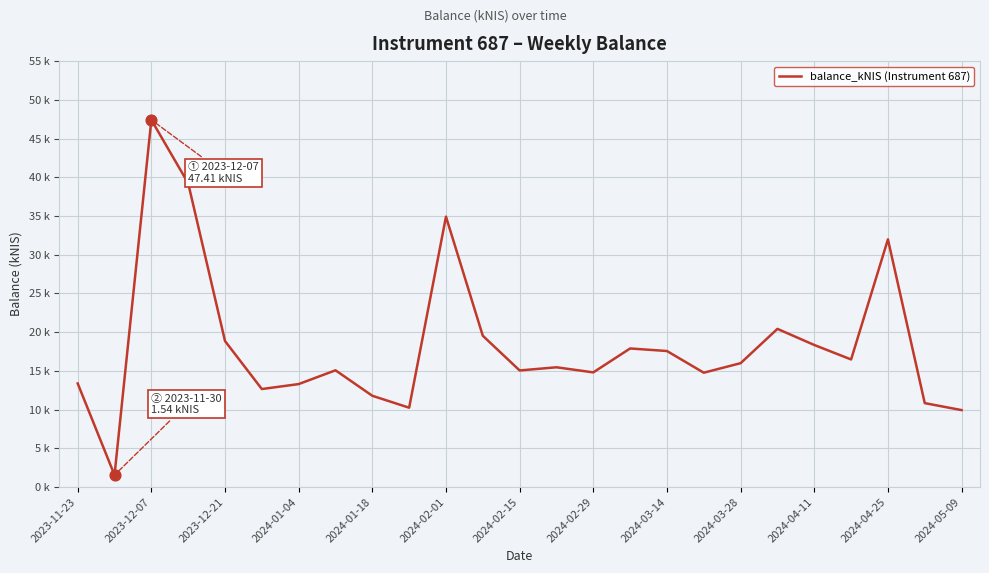

Does the chart have visible grid lines?

Yes